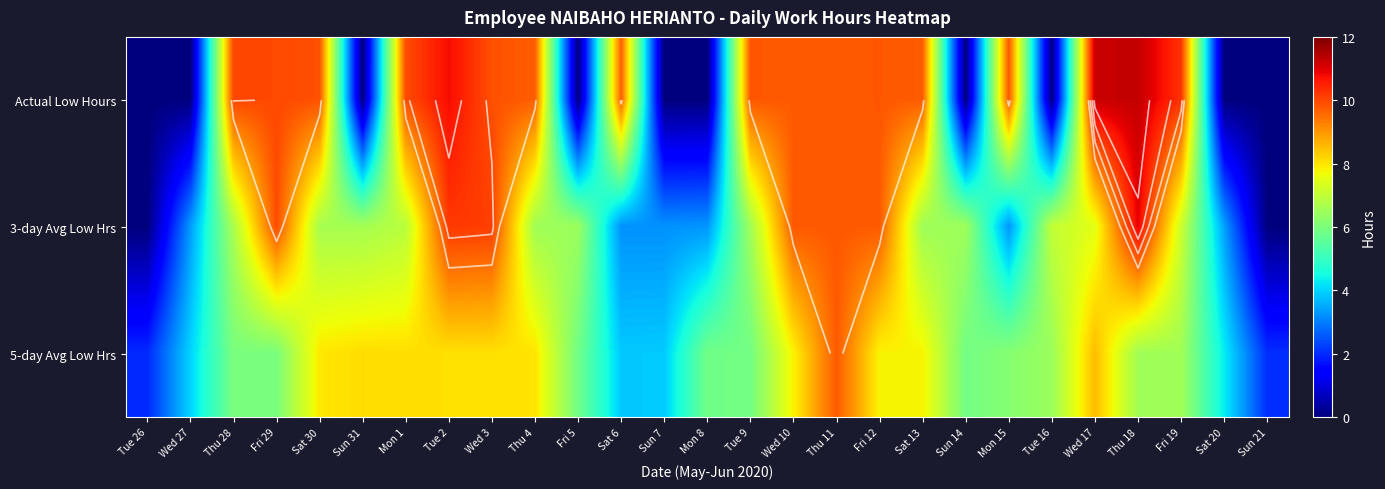

Is it true that Actual Low Hours equals 6.1 at Thu 28?

False